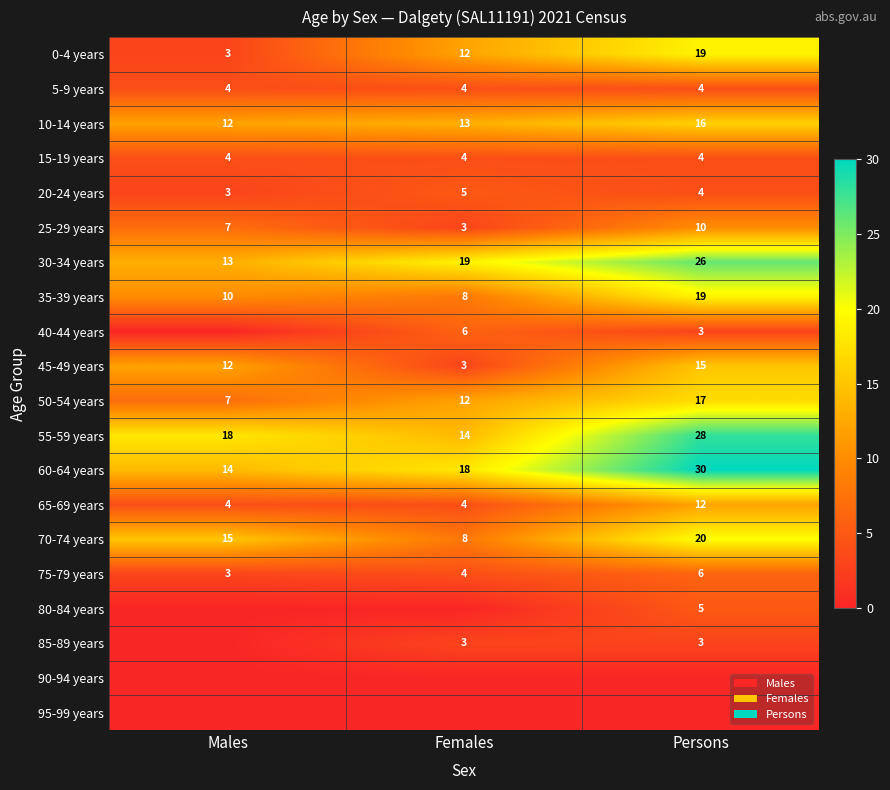

What is the sum of the 0-4 years values at Females and Persons?

31